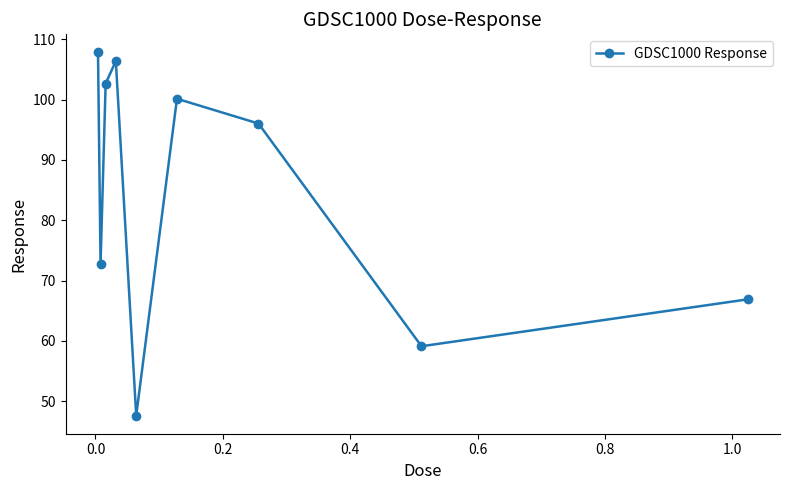

What is the average value?

84.4